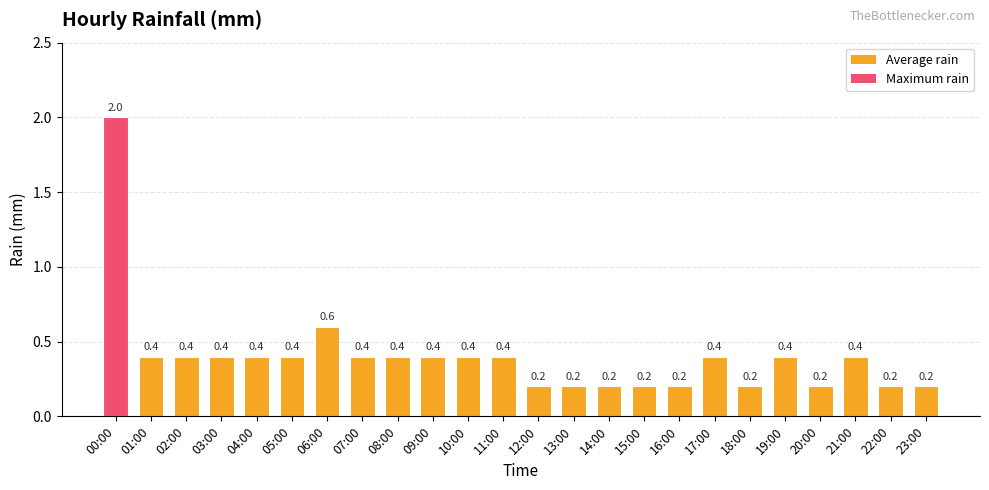

Reading right to left, list all the values displayed in this chart.

0.2	0.2	0.4	0.2	0.4	0.2	0.4	0.2	0.2	0.2	0.2	0.2	0.4	0.4	0.4	0.4	0.4	0.6	0.4	0.4	0.4	0.4	0.4	2.0